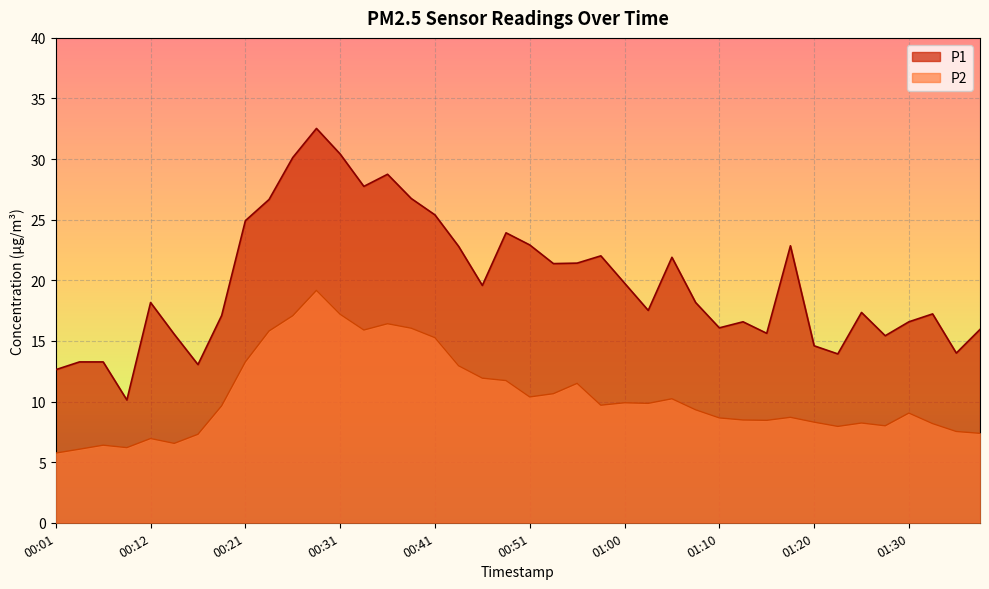

What value does the P2 series have at 01:05?

10.2